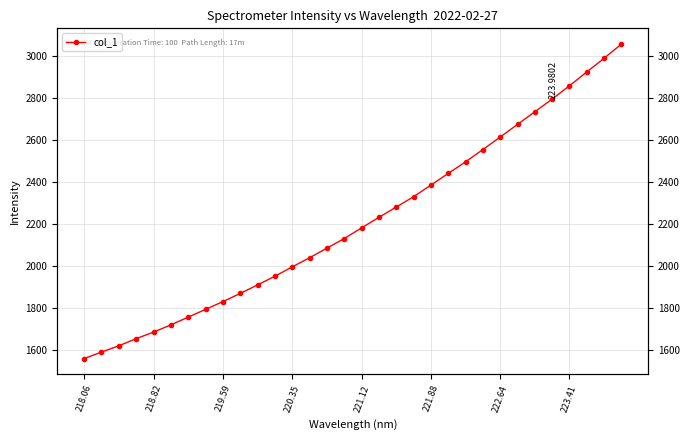

What is the difference between the second highest and minimum values?

1432.8